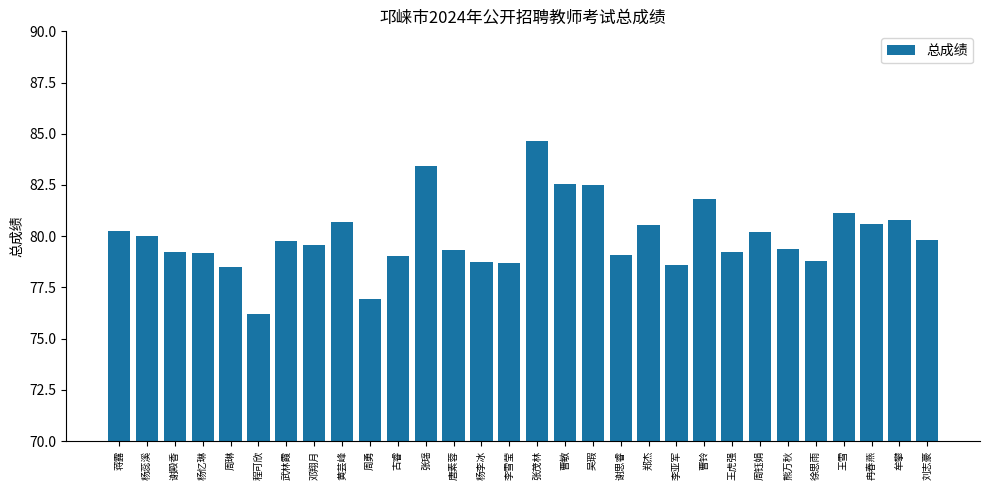

What position from the right is 谢思睿?

12